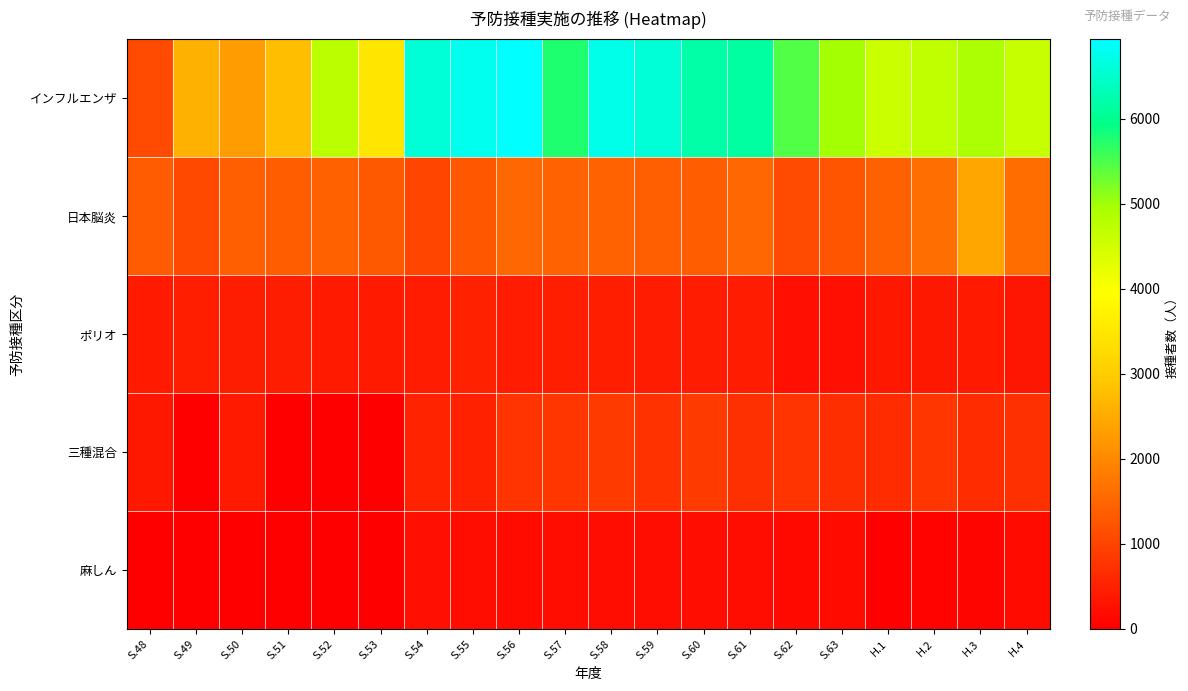

Reading left to right, what are all the values shown in this chart?

インフルエンザ: S.48=1109	S.49=2586	S.50=2277	S.51=2763	S.52=4762	S.53=3488	S.54=6589	S.55=6780	S.56=6933	S.57=5744	S.58=6725	S.59=6594	S.60=6182	S.61=6124	S.62=5467	S.63=4979	H.1=4564	H.2=4692	H.3=4903	H.4=4630
日本脳炎: S.48=1339	S.49=1069	S.50=1386	S.51=1364	S.52=1423	S.53=1300	S.54=1028	S.55=1286	S.56=1538	S.57=1438	S.58=1454	S.59=1385	S.60=1355	S.61=1519	S.62=1109	S.63=1270	H.1=1433	H.2=1615	H.3=2433	H.4=1589
ポリオ: S.48=396	S.49=462	S.50=443	S.51=442	S.52=399	S.53=385	S.54=433	S.55=488	S.56=416	S.57=478	S.58=476	S.59=414	S.60=433	S.61=409	S.62=267	S.63=251	H.1=367	H.2=361	H.3=401	H.4=344
三種混合: S.48=368	S.49=0	S.50=387	S.51=0	S.52=0	S.53=0	S.54=531	S.55=497	S.56=763	S.57=802	S.58=868	S.59=757	S.60=872	S.61=719	S.62=783	S.63=690	H.1=674	H.2=788	H.3=660	H.4=729
麻しん: S.48=0	S.49=0	S.50=0	S.51=0	S.52=0	S.53=0	S.54=266	S.55=205	S.56=188	S.57=212	S.58=205	S.59=193	S.60=217	S.61=200	S.62=146	S.63=173	H.1=21	H.2=80	H.3=86	H.4=168